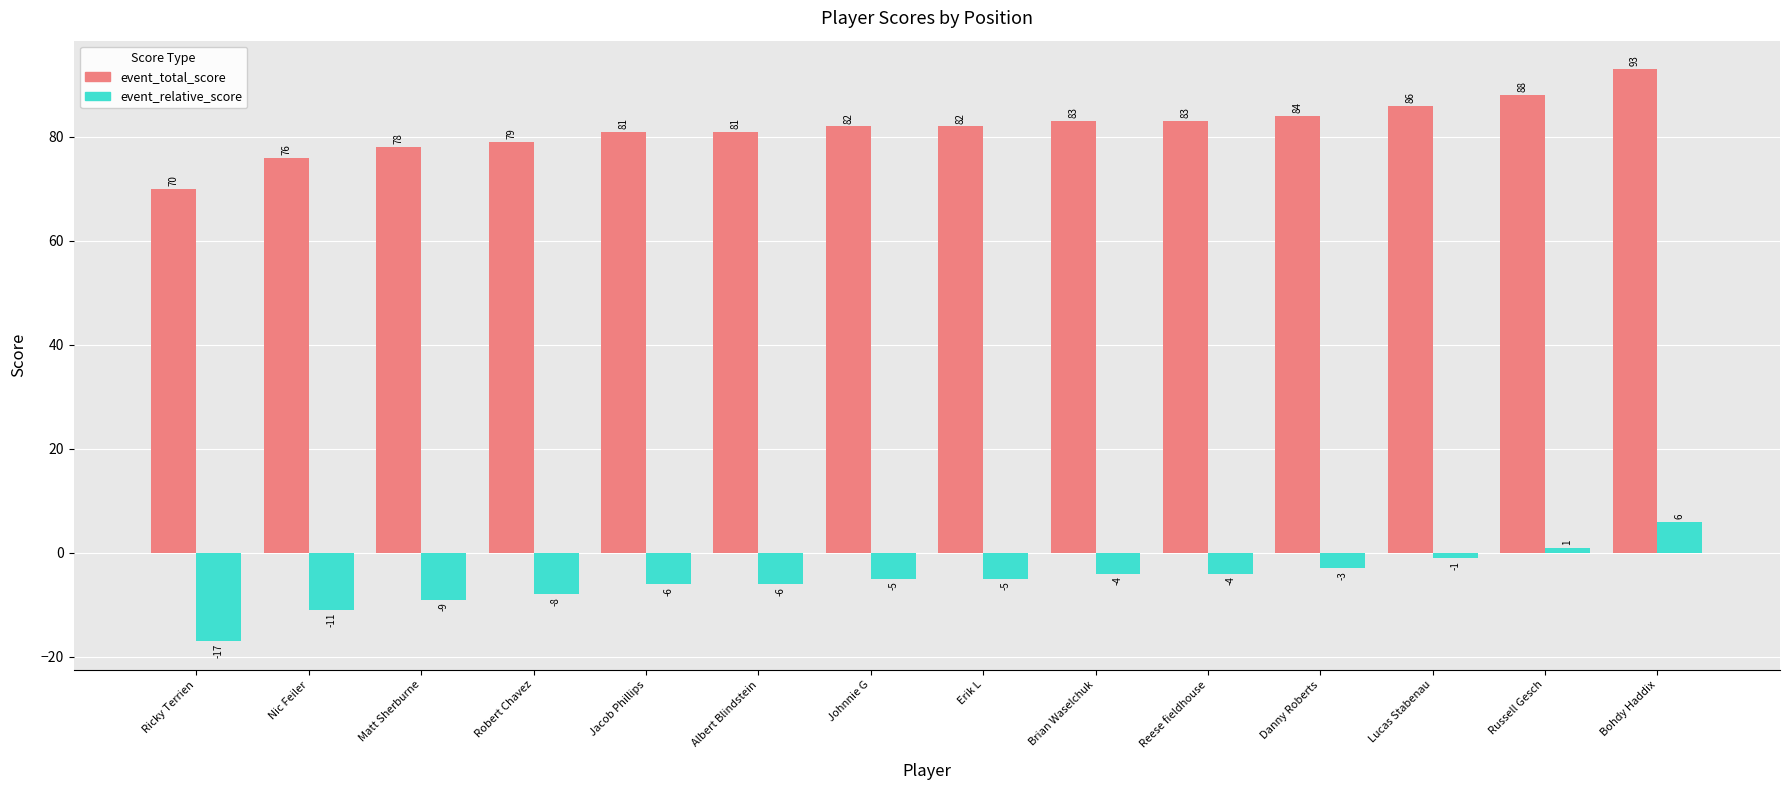

Rank the series by their average value, from highest to lowest.

event_total_score, event_relative_score